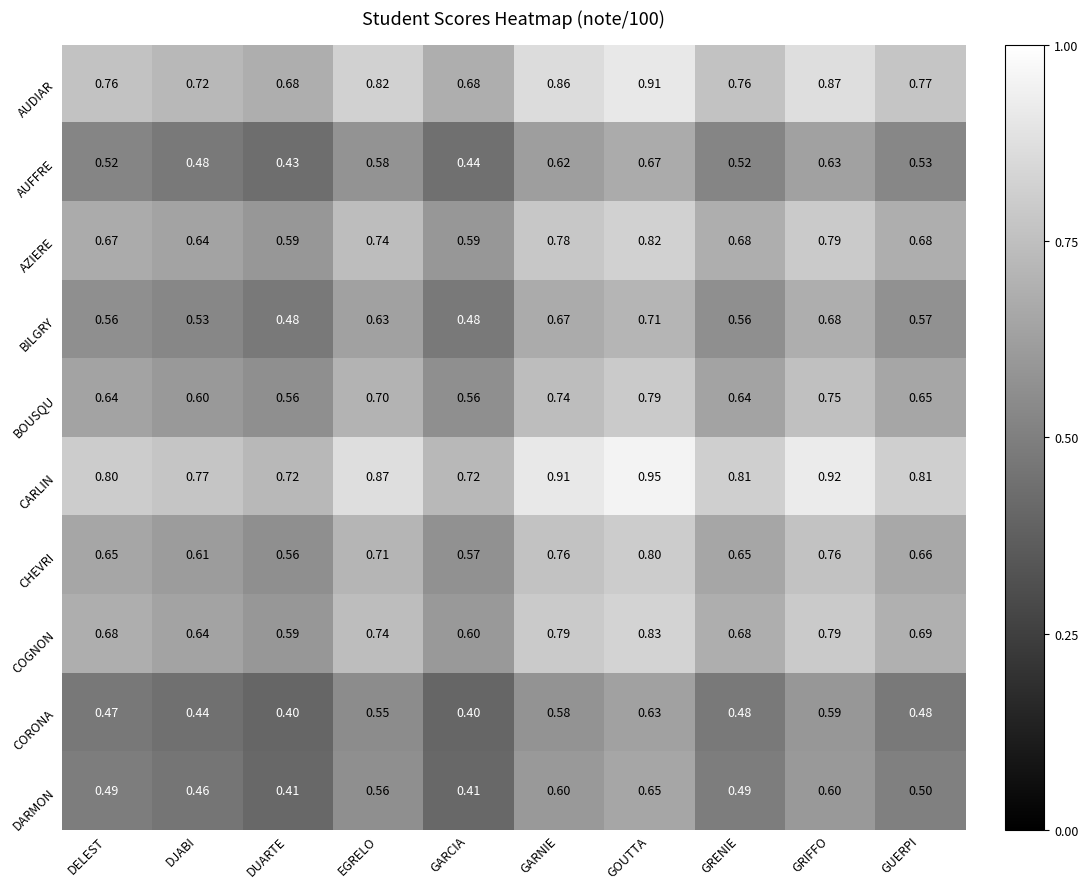

Is the value of BOUSQU at DJABI greater than the value of CHEVRI at GARNIE?

No